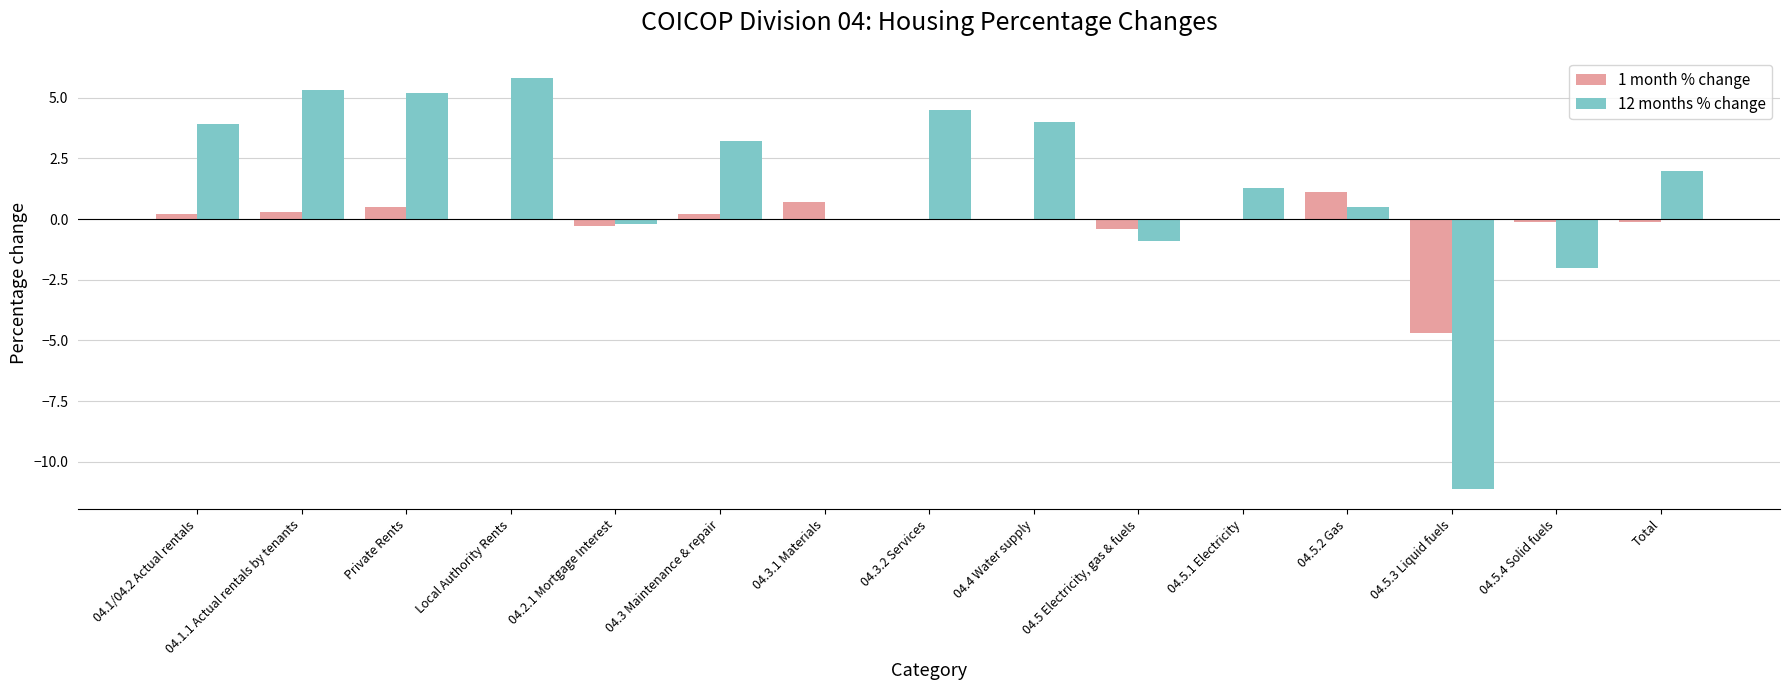

What is the average value of the 12 months % change series?

1.4